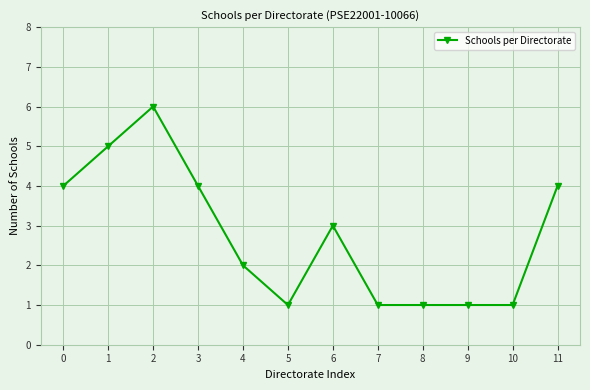

Is it true that the value at 1 is 5?

True